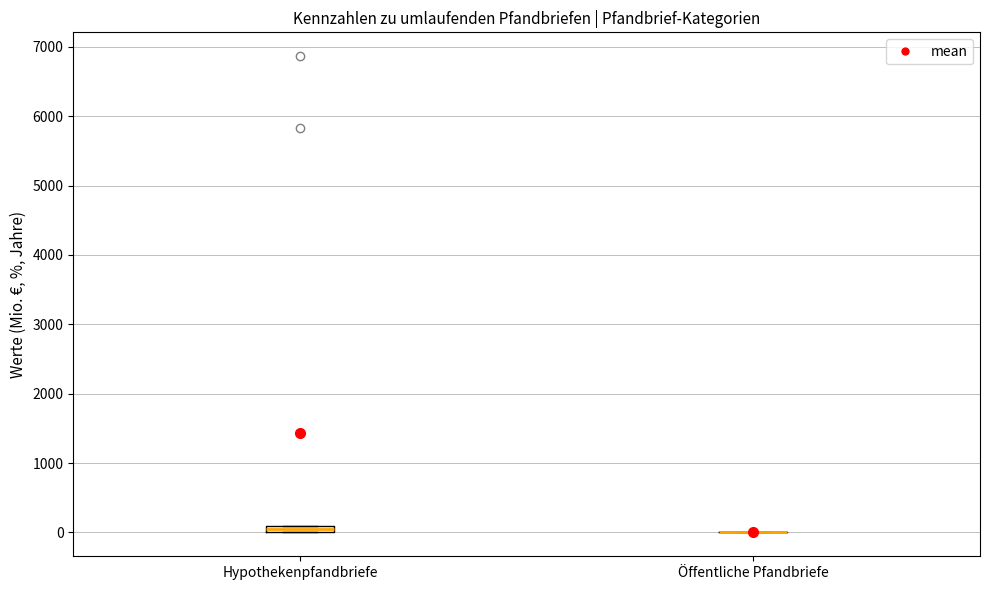

Where is the lower edge of the box for Hypothekenpfandbriefe on the y-axis? The values are not printed on the chart, so give them approximately, as read against the axis.

0